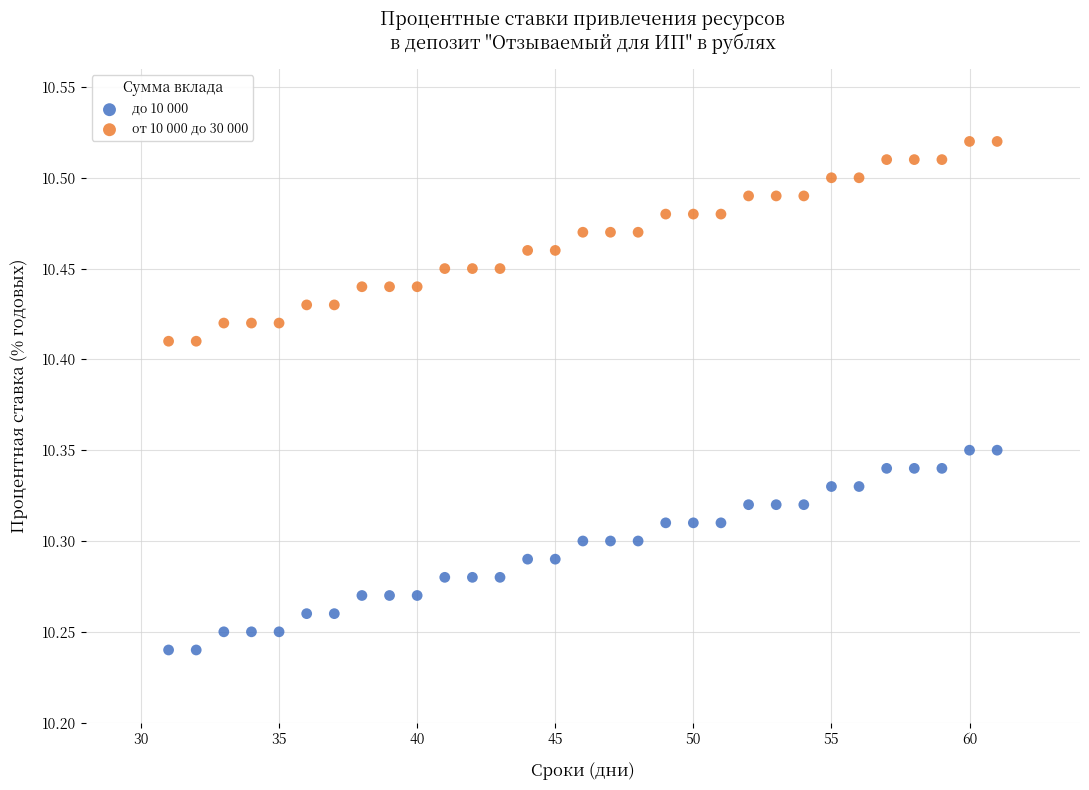

Which series contains the highest Y value?

от 10 000 до 30 000